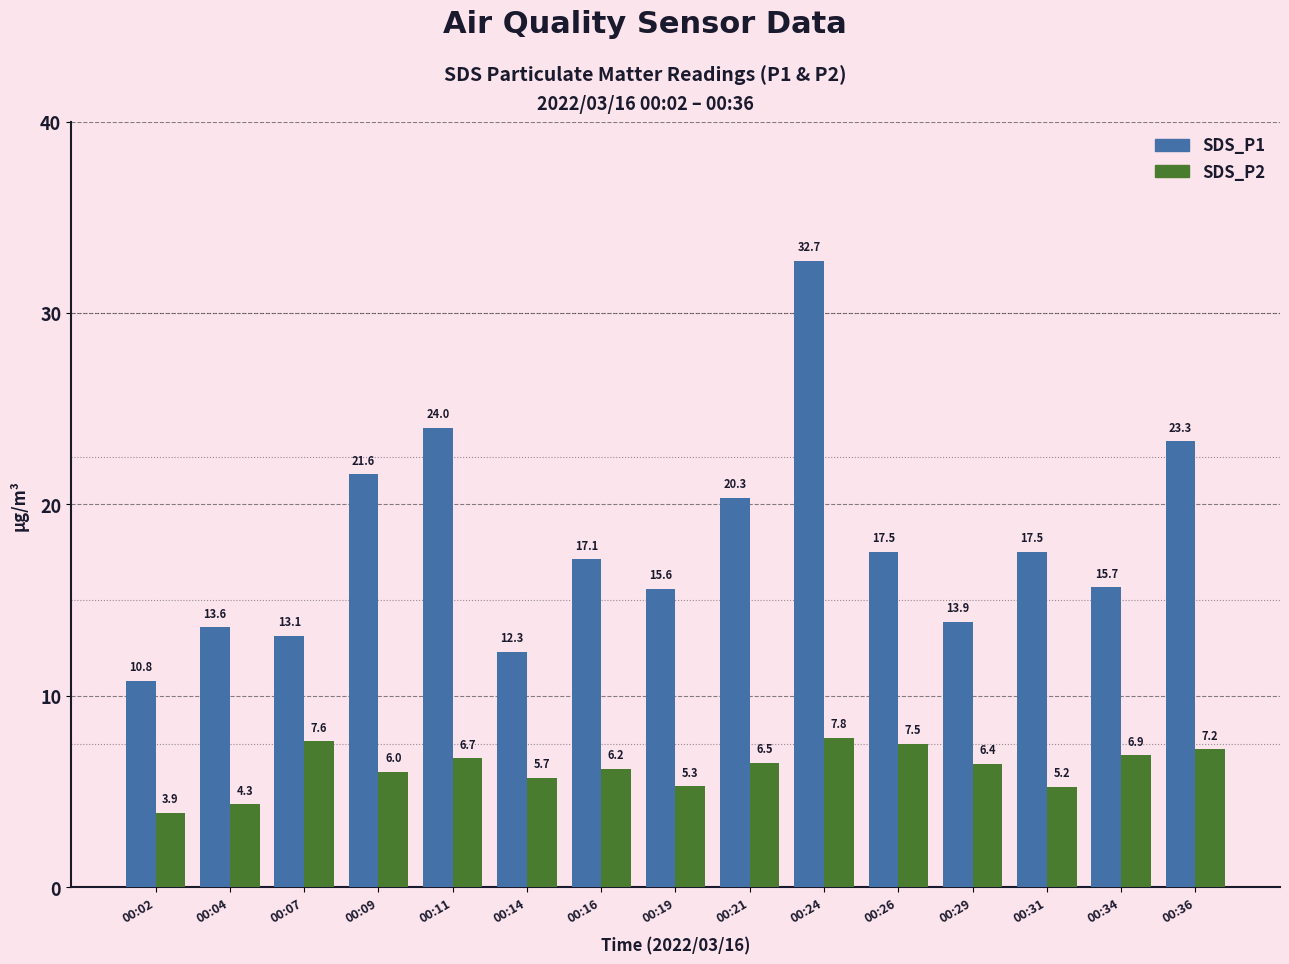

What is the spread (max minus min) of values at 00:02?

6.9